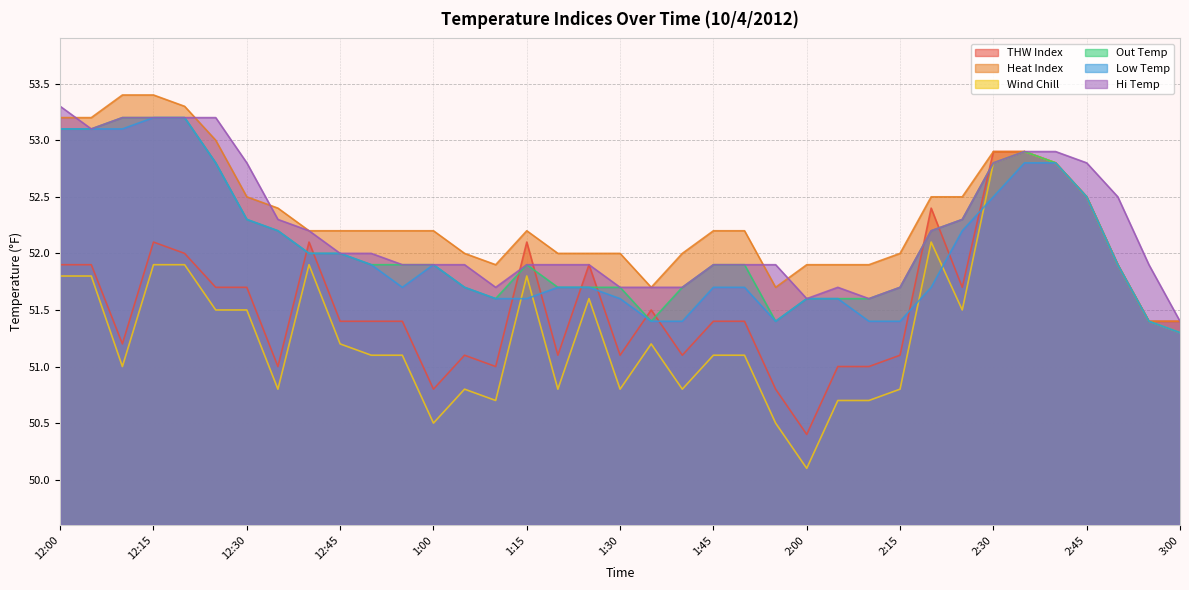

Does the chart have visible grid lines?

Yes